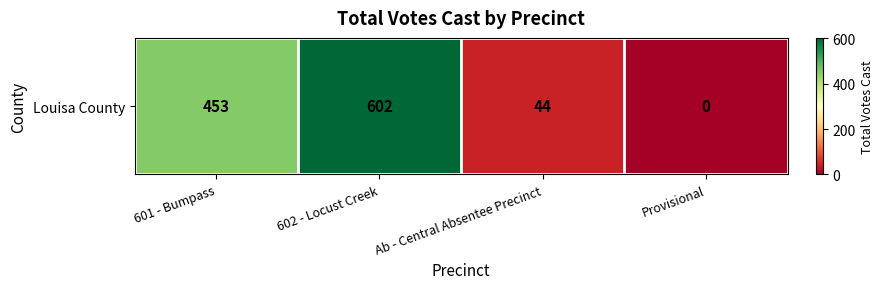

At which label is the value closest to 301?

601 - Bumpass